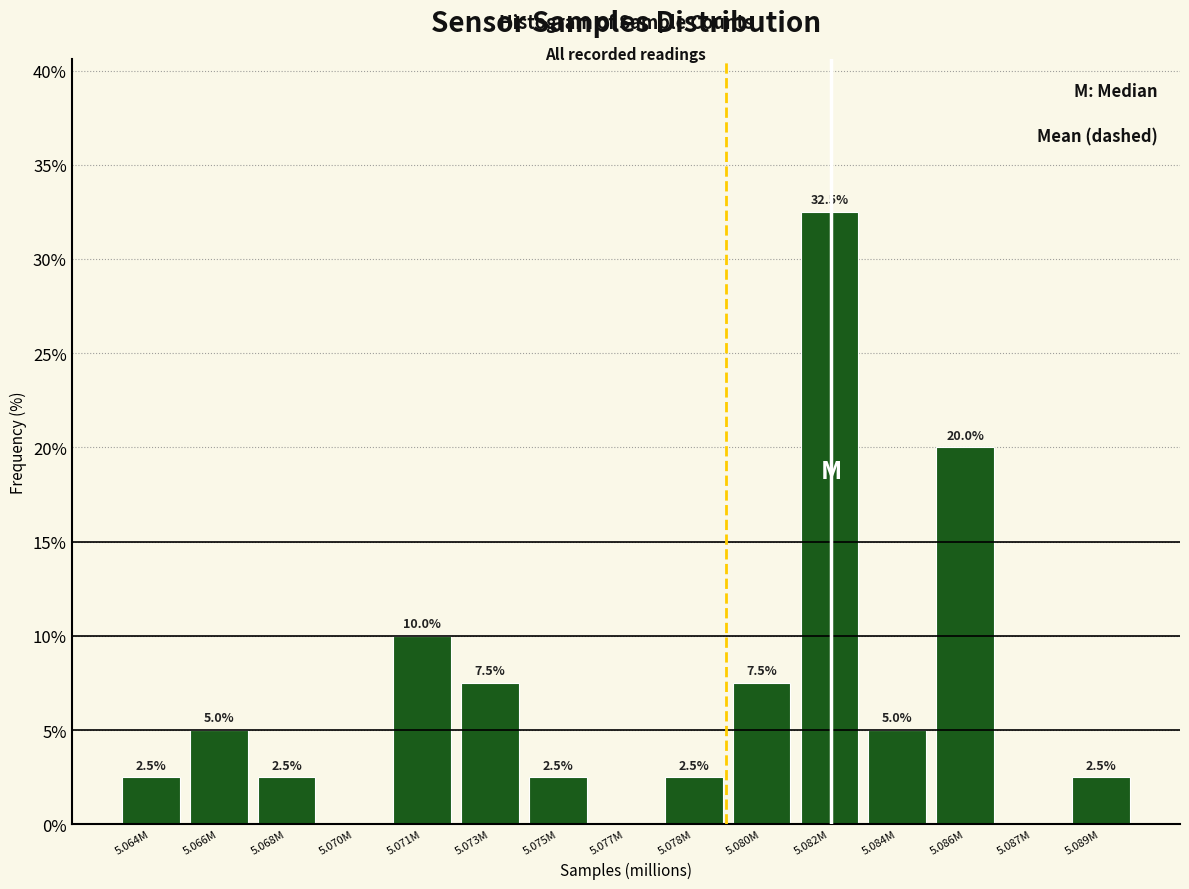

Reading left to right, extract all data points from this chart.

5.064M=2.5	5.066M=5.0	5.068M=2.5	5.070M=0.0	5.071M=10.0	5.073M=7.5	5.075M=2.5	5.077M=0.0	5.078M=2.5	5.080M=7.5	5.082M=32.5	5.084M=5.0	5.086M=20.0	5.087M=0.0	5.089M=2.5